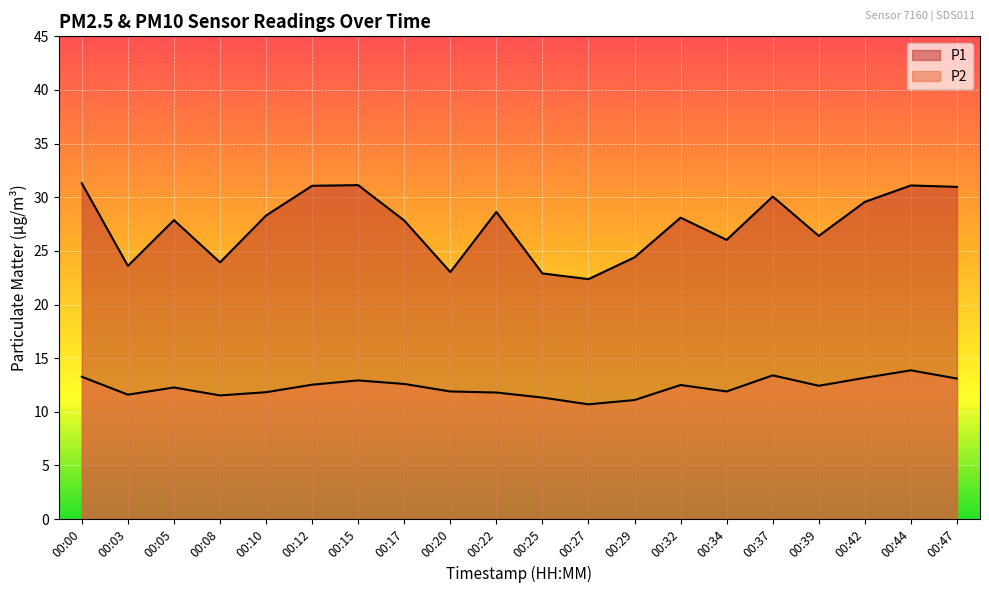

What is the total value across all series at 00:37?

43.5